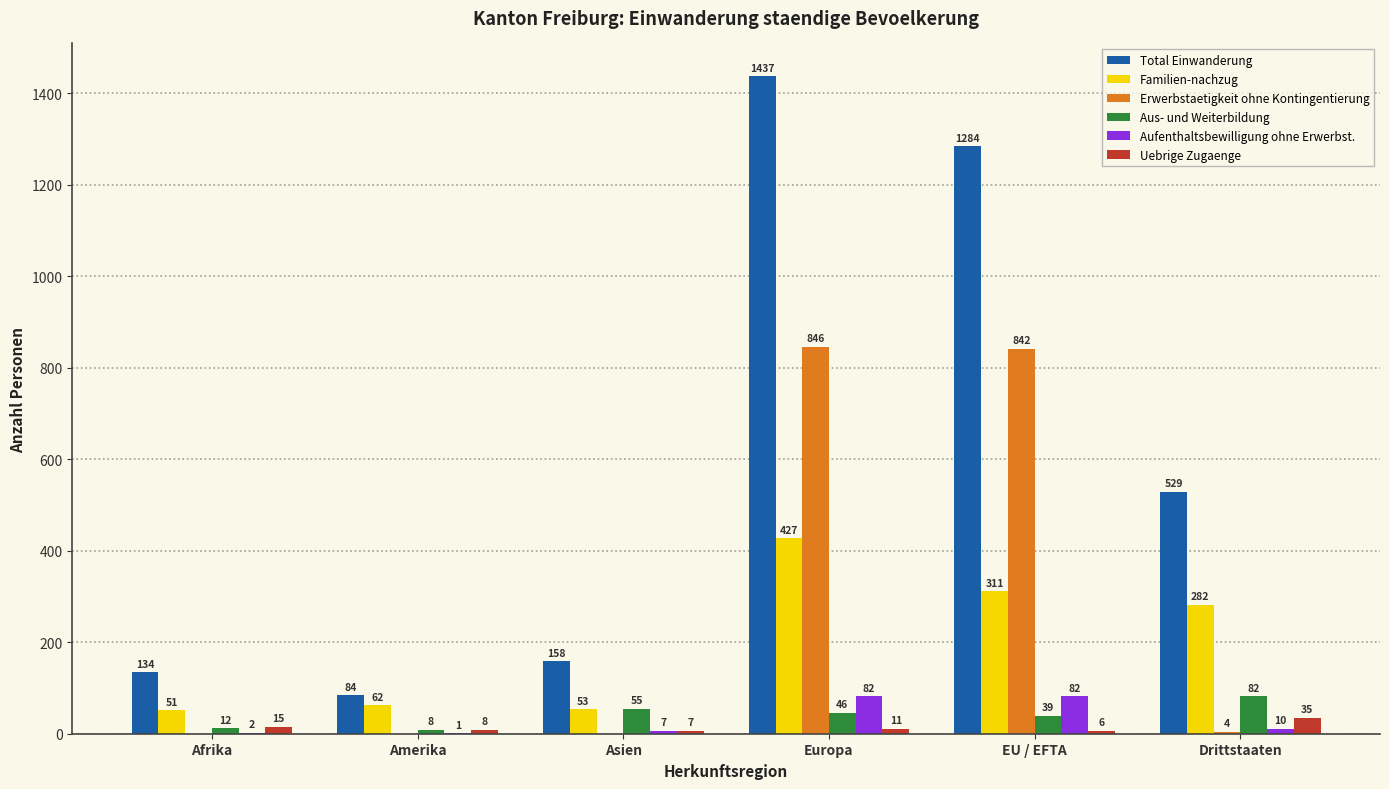

Which series changed the most between Afrika and Drittstaaten?

Total Einwanderung